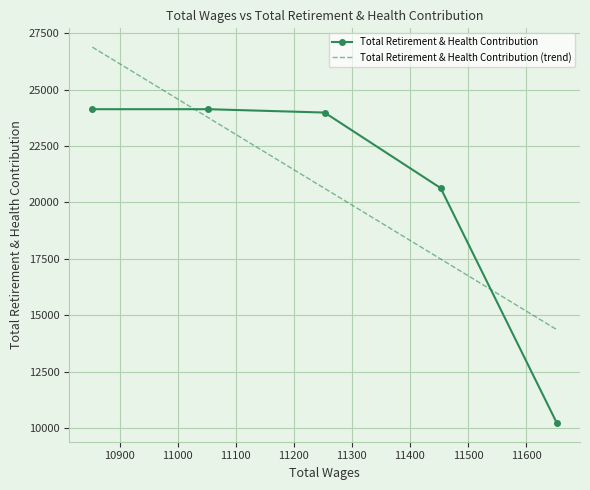

Approximately how many times larger is the value at 10853.0 compared to 10853.0?

1.0